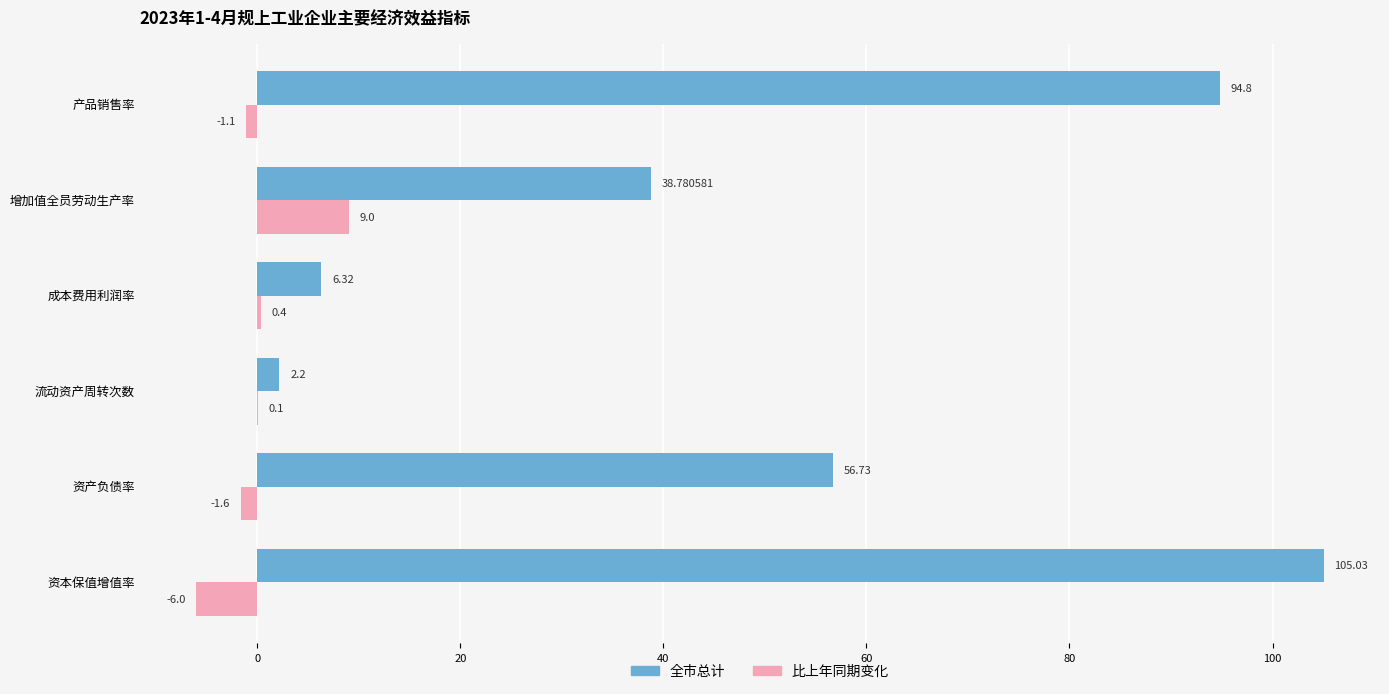

At which label does 比上年同期变化 reach its peak?

增加值全员劳动生产率